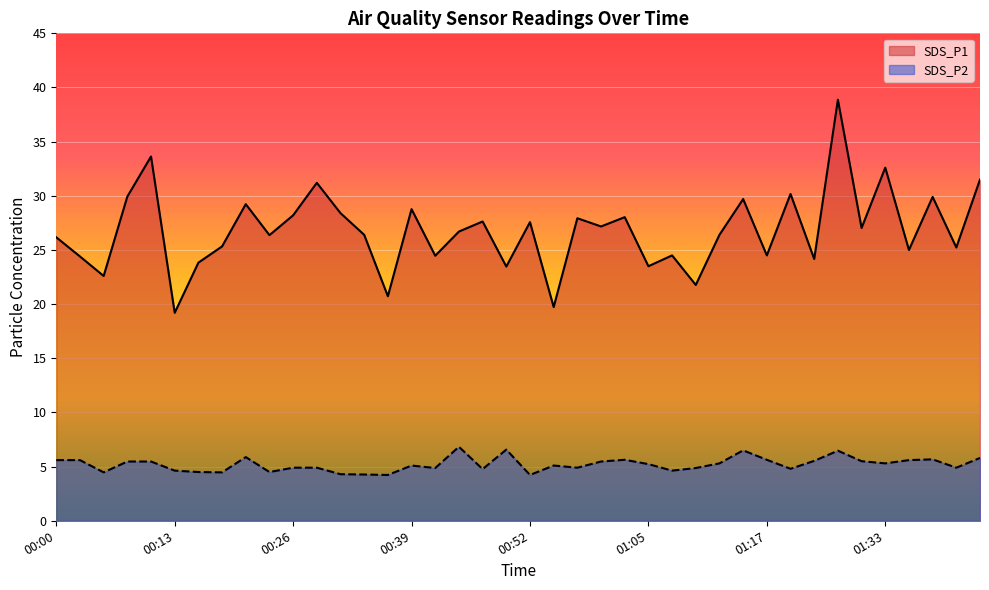

True or false: SDS_P1 and SDS_P2 intersect in this chart.

False